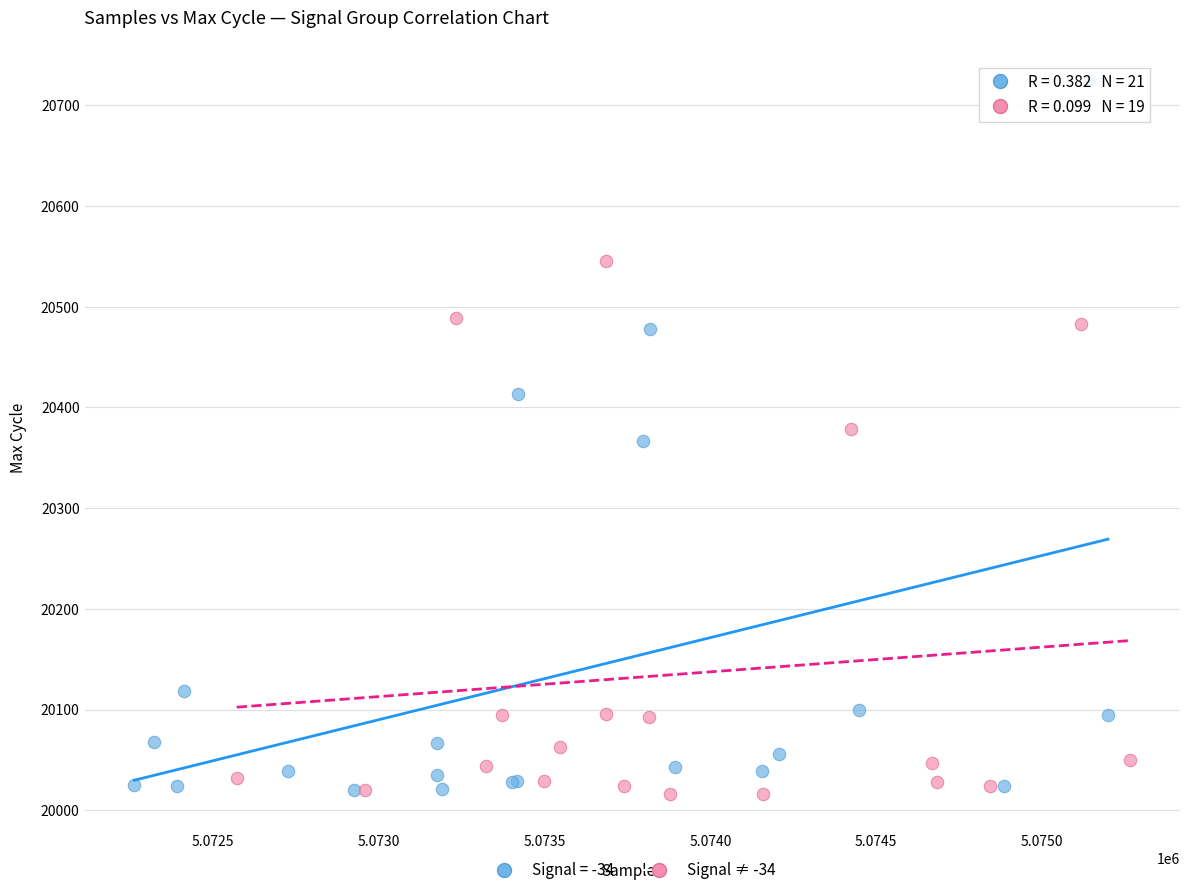

Which series has the widest spread of Y values?

Signal = -34